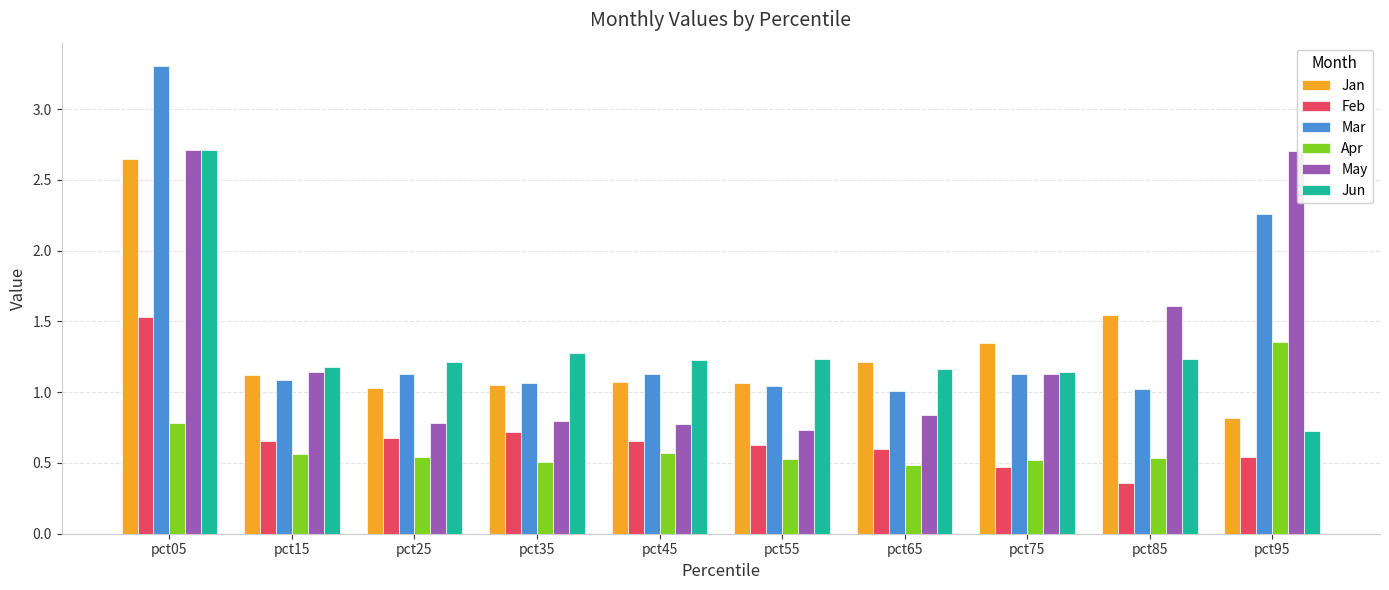

What is the greatest value displayed?

3.3